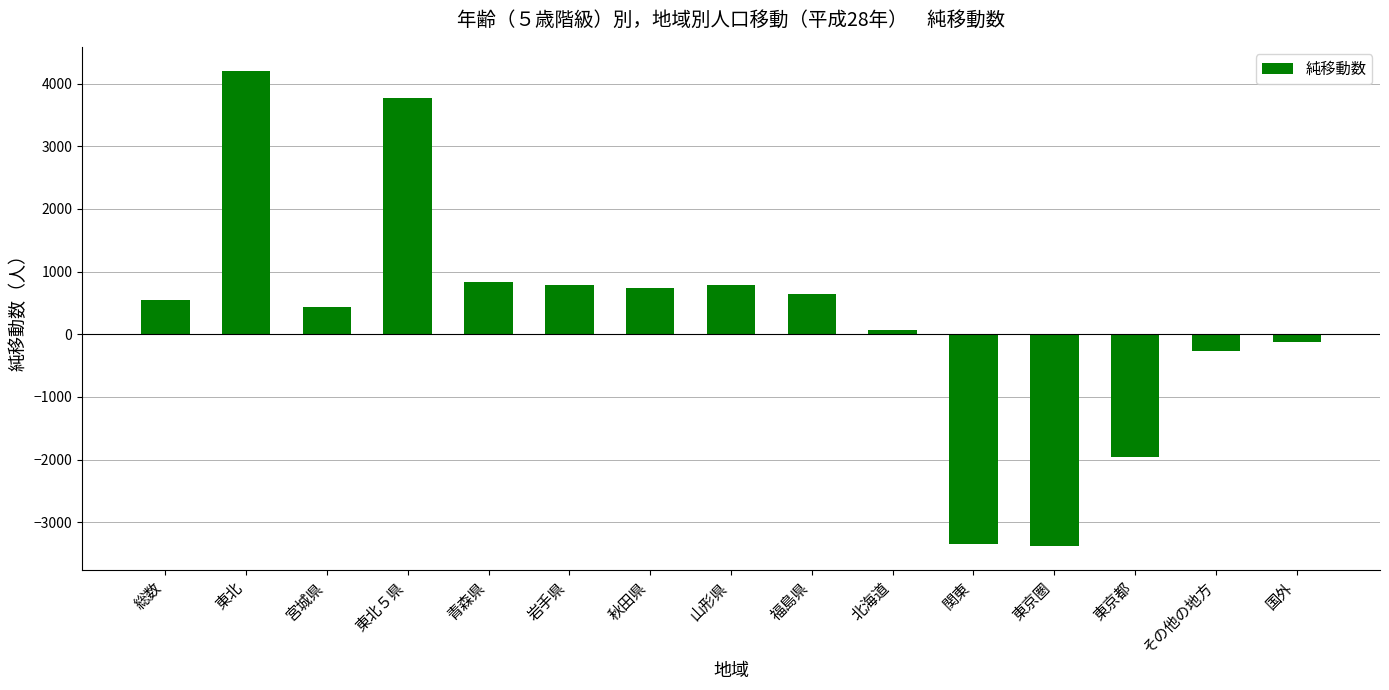

At which category does the chart reach its peak across all series?

東北